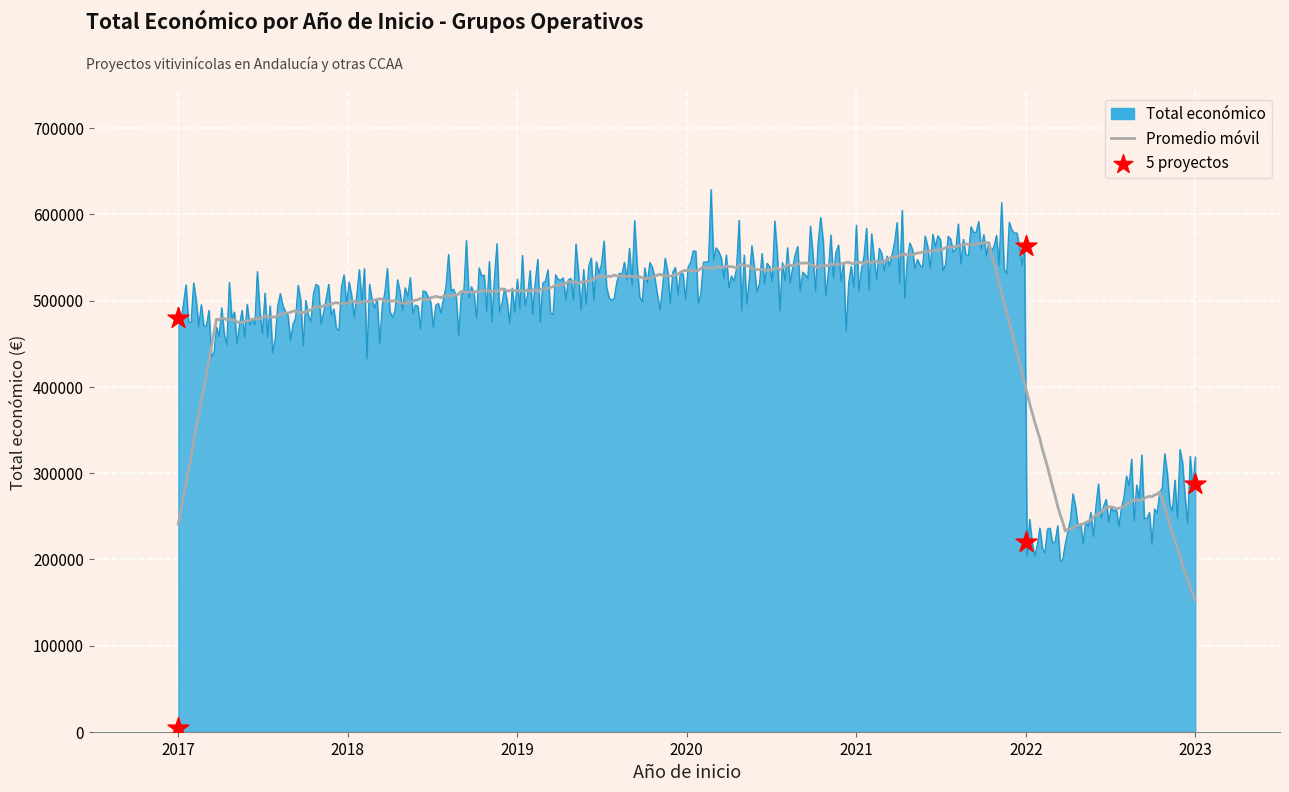

Between 2022 and 2023, which is larger?

2023